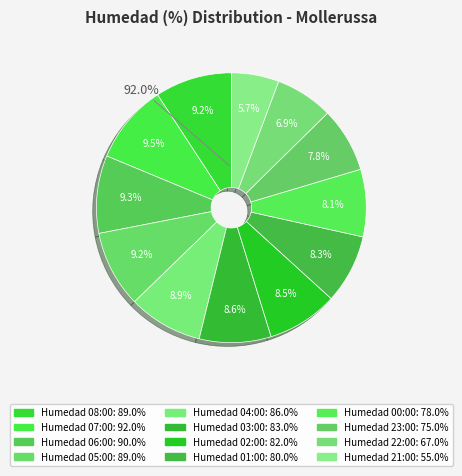

Rank the categories by value from lowest to highest.

21:00, 22:00, 23:00, 00:00, 01:00, 02:00, 03:00, 04:00, 08:00, 05:00, 06:00, 07:00